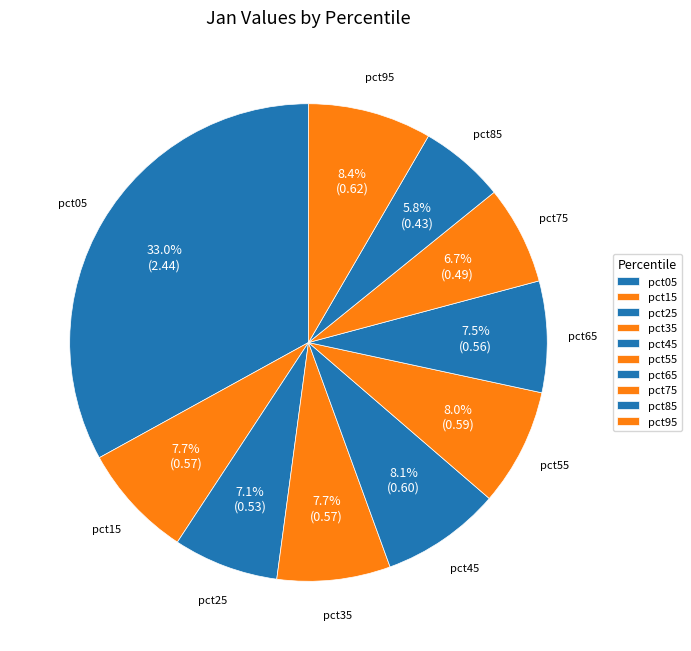

What percentage is NOT represented by pct75?

93.3%